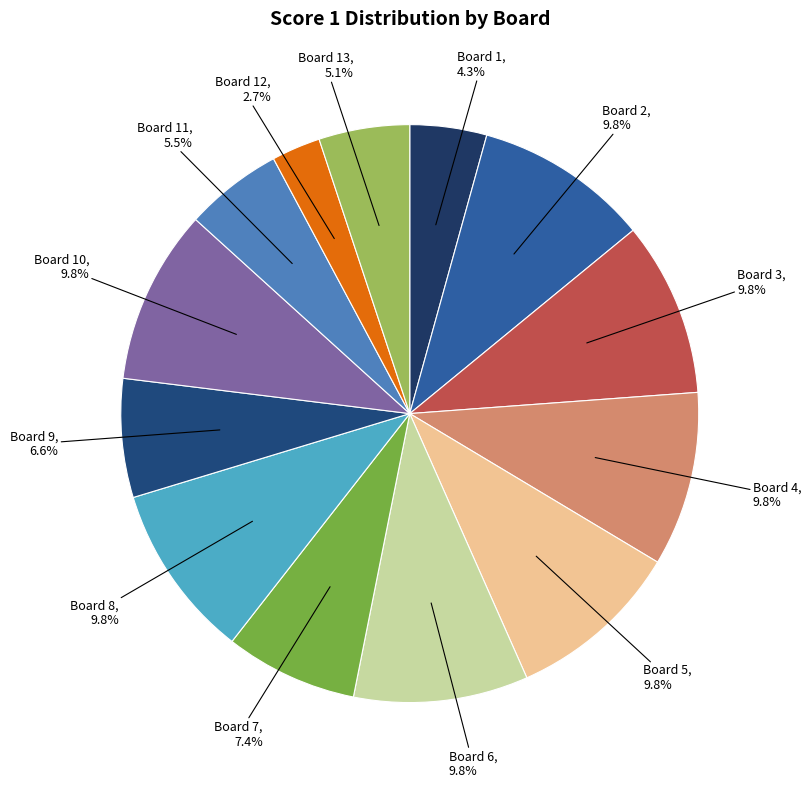

Which category has the smallest portion of the pie?

Board 12